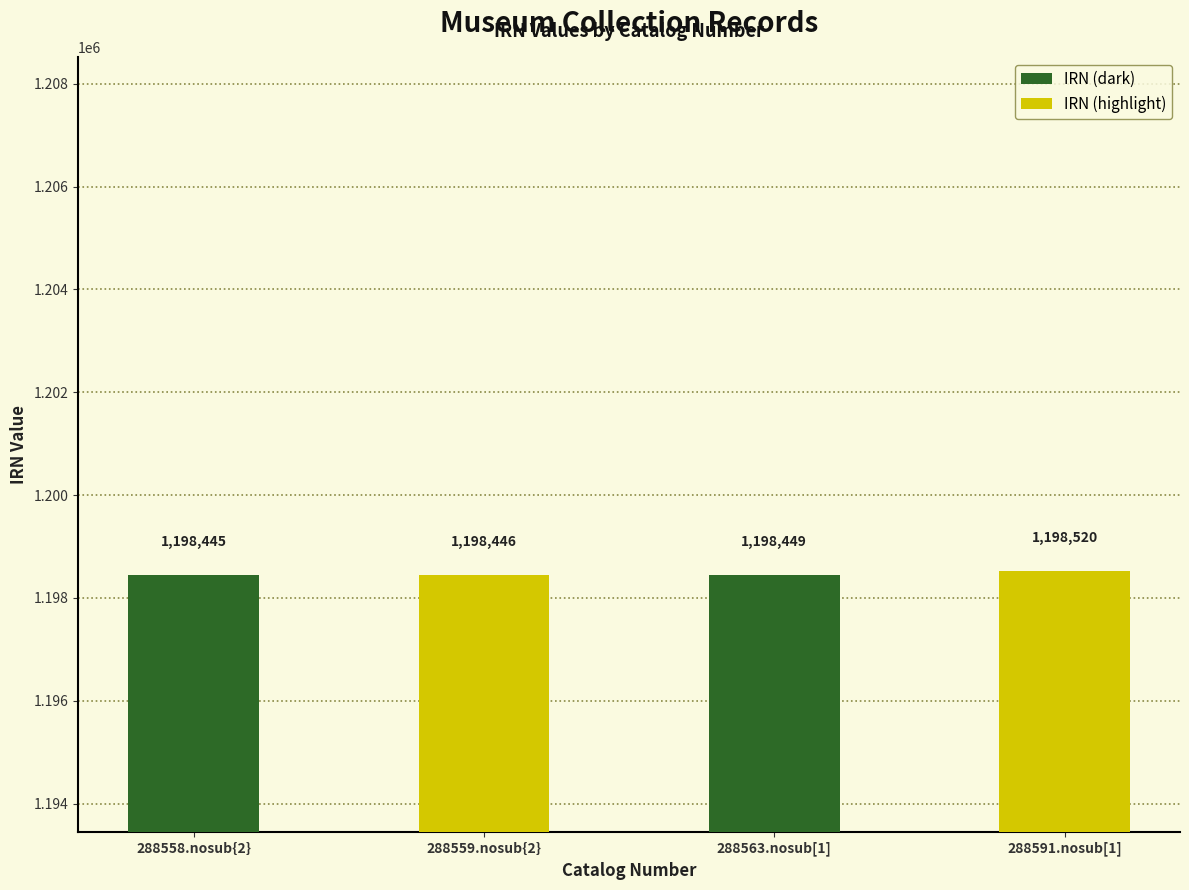

What is the change in value from 288559.nosub{2} to 288563.nosub[1]?

+3